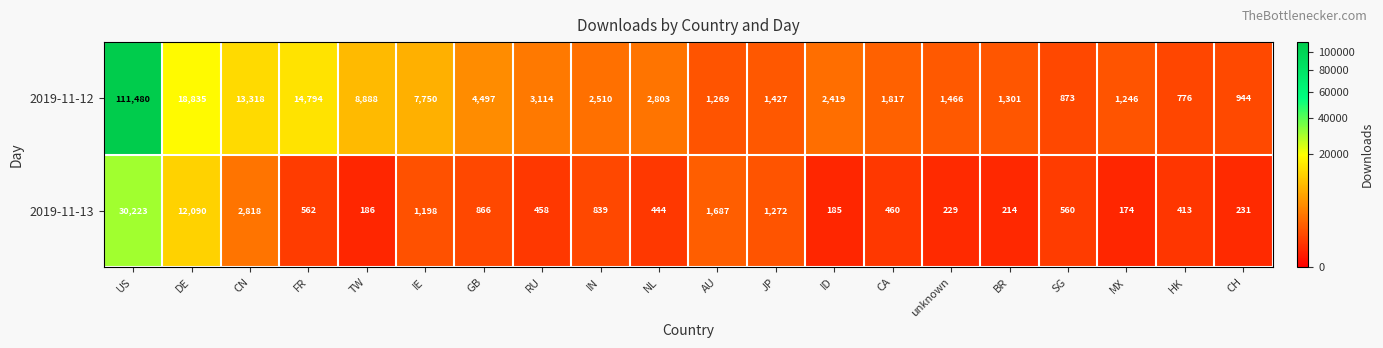

Rank the series at US from lowest to highest value.

2019-11-13, 2019-11-12